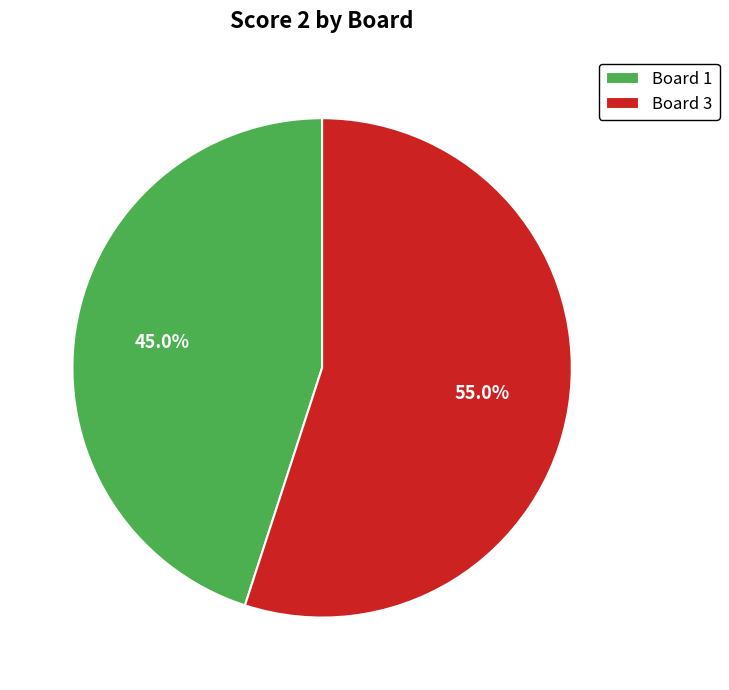

Which has a higher value, Board 1 or Board 3?

Board 3